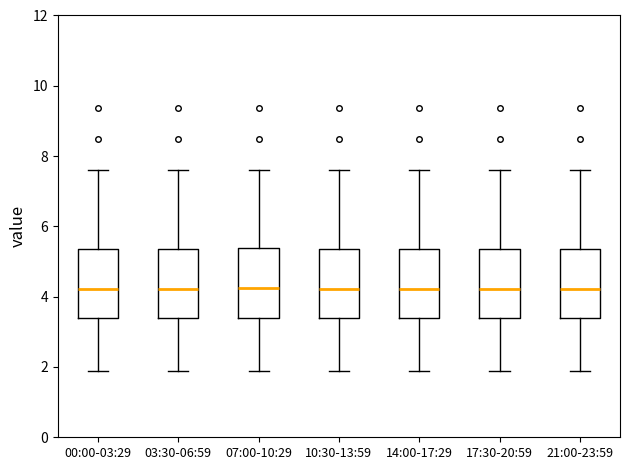

Reading left to right, read every box against the y-axis: the position of its median line, the range the box covers, and the ends of its whiskers. The values are not printed on the chart, so give them approximately, as read against the axis.

00:00-03:29: median 4.2, box 3.4 to 5.4, whiskers 1.8 to 7.6
03:30-06:59: median 4.2, box 3.4 to 5.4, whiskers 1.8 to 7.6
07:00-10:29: median 4.2, box 3.4 to 5.4, whiskers 1.8 to 7.6
10:30-13:59: median 4.2, box 3.4 to 5.4, whiskers 1.8 to 7.6
14:00-17:29: median 4.2, box 3.4 to 5.4, whiskers 1.8 to 7.6
17:30-20:59: median 4.2, box 3.4 to 5.4, whiskers 1.8 to 7.6
21:00-23:59: median 4.2, box 3.4 to 5.4, whiskers 1.8 to 7.6